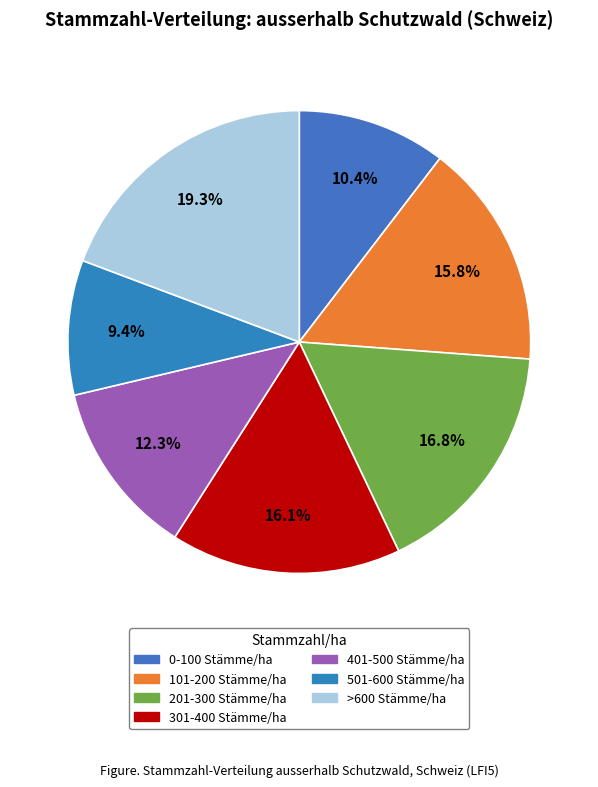

Is there a majority slice in this chart?

No